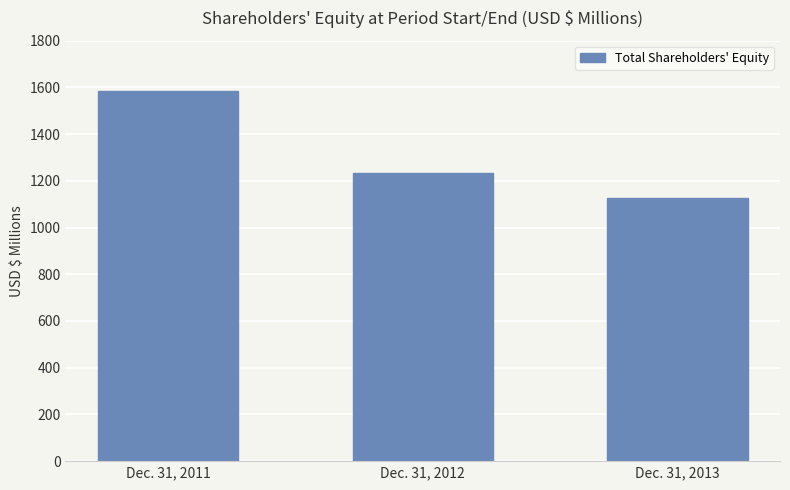

How many values are below 1233?

1